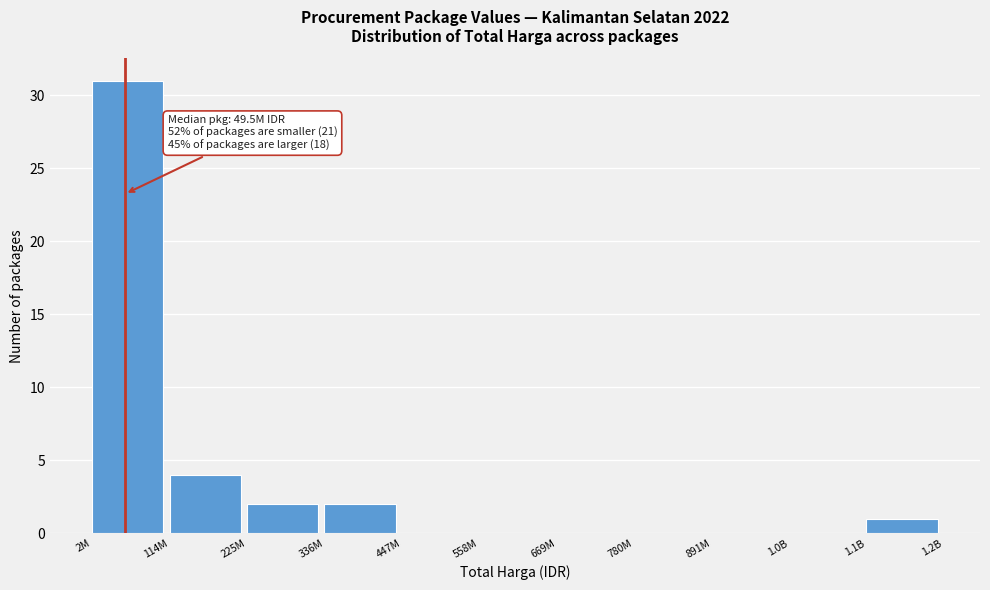

Reading right to left, what are all the values shown in this chart?

1.1B=1	1.0B=0	891M=0	780M=0	669M=0	558M=0	447M=0	336M=2	225M=2	114M=4	2M=31